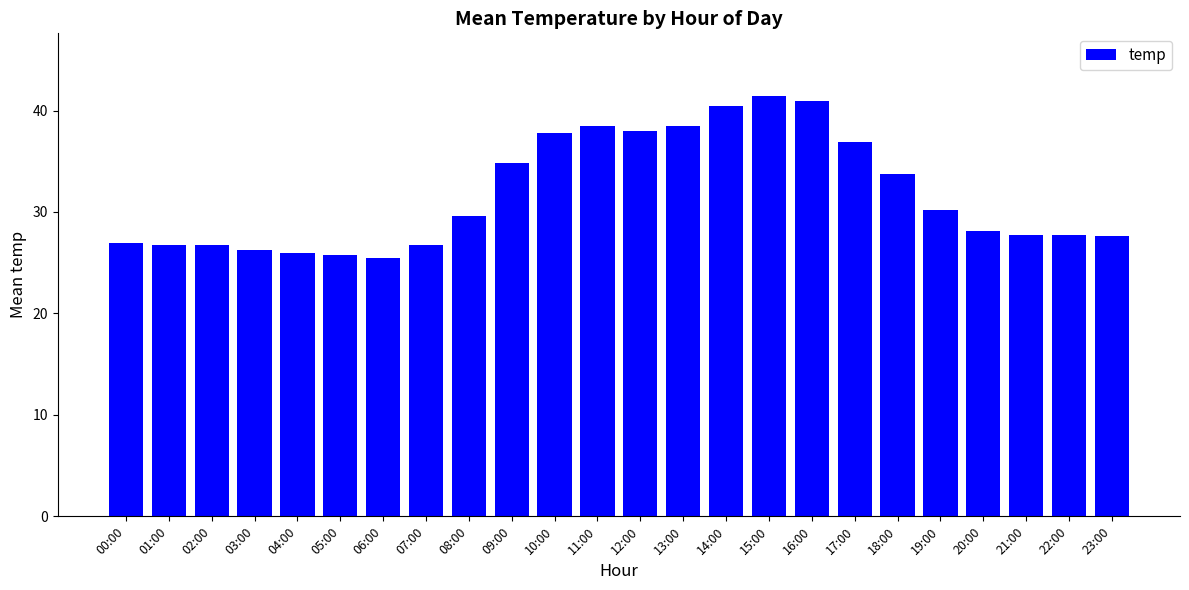

What is the ratio of the value at 04:00 to the value at 11:00?

0.7